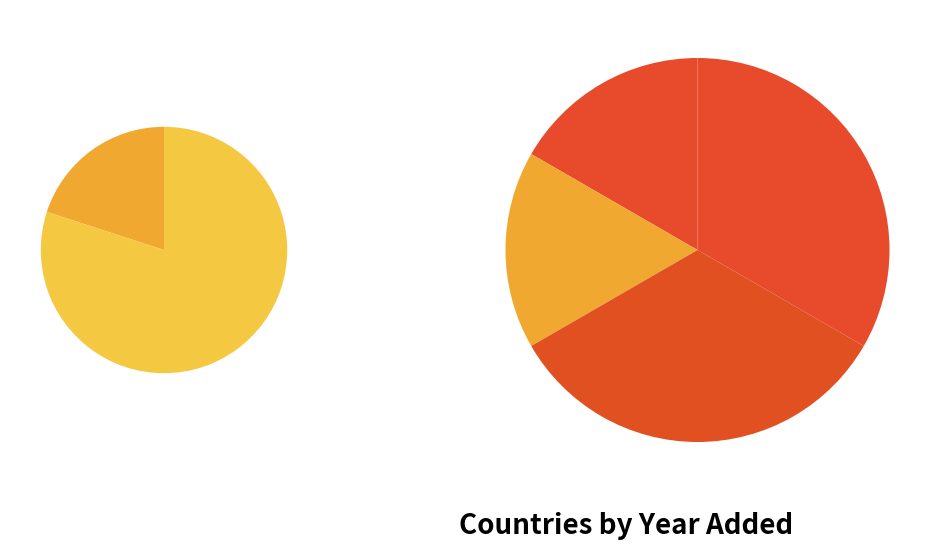

Is there a majority slice in this chart?

No